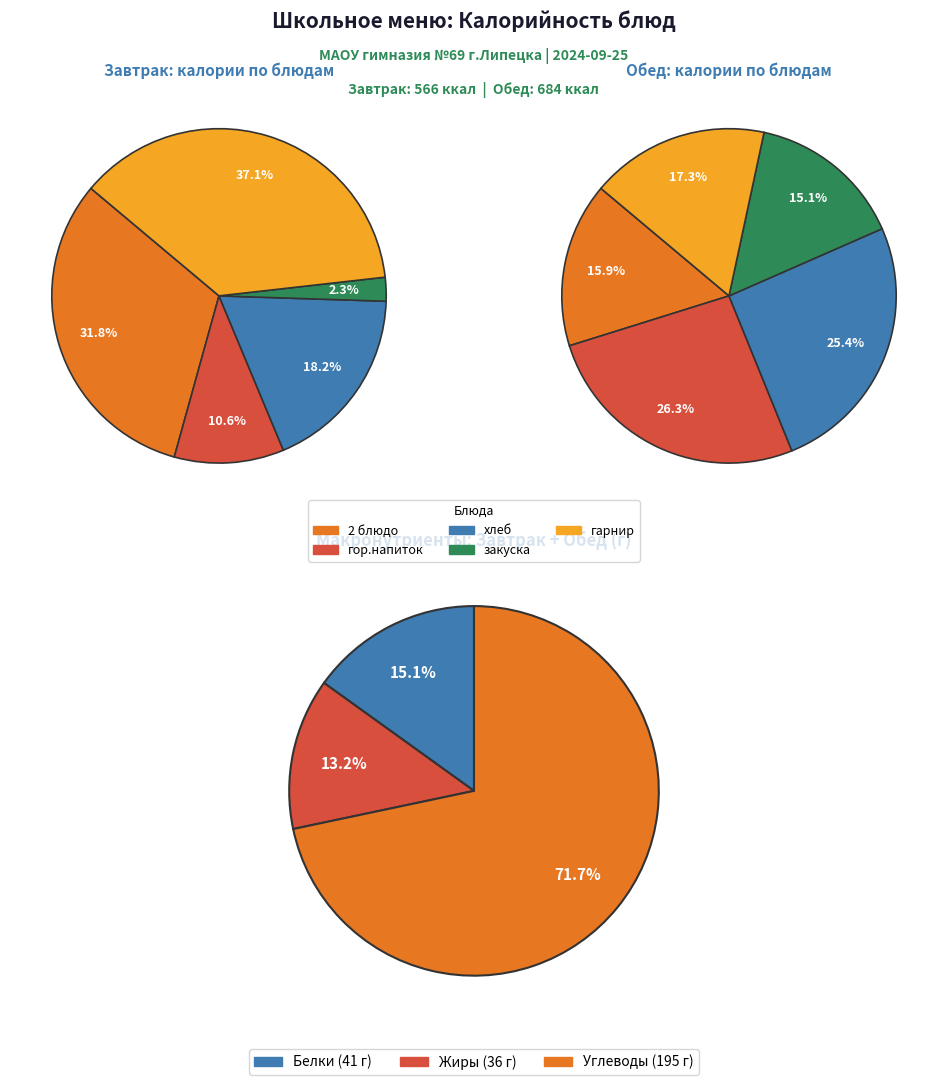

Is it true that 2 is 33% of the pie?

False